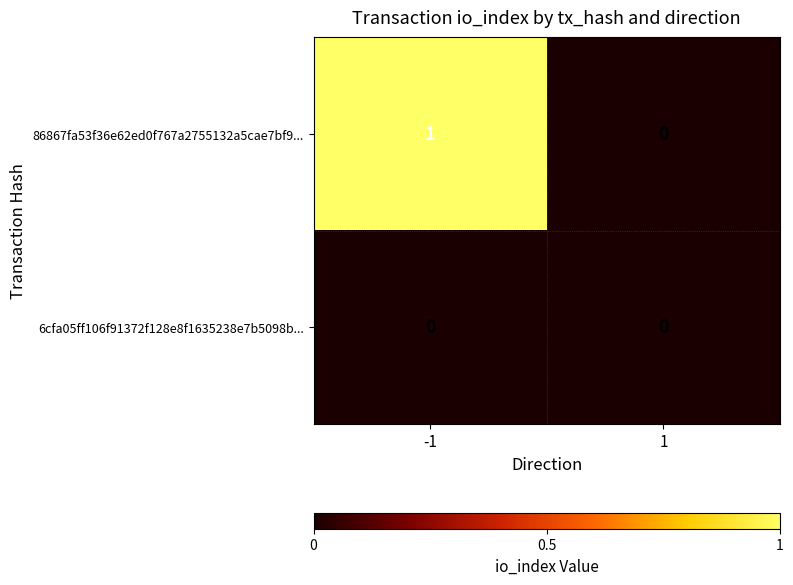

Is it true that 6cfa05ff106f91372f128e8f1635238e7b5098b... equals 0 at 1?

True